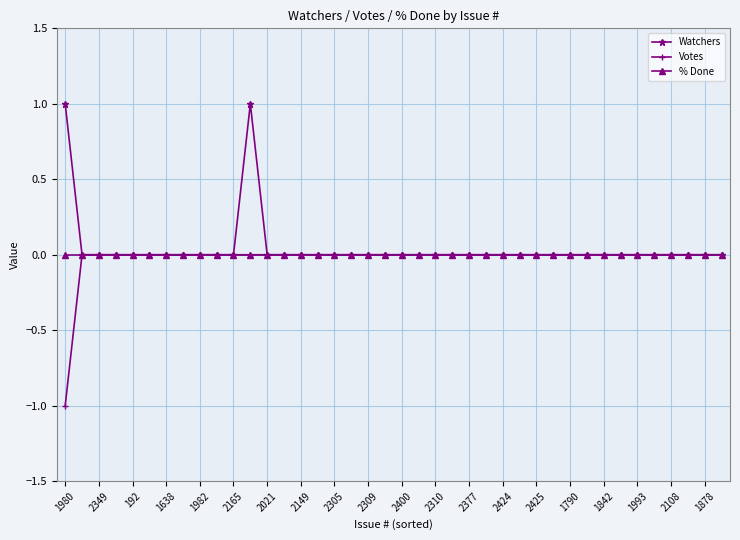

True or false: Watchers has more than 0 points higher than both neighbors.

True